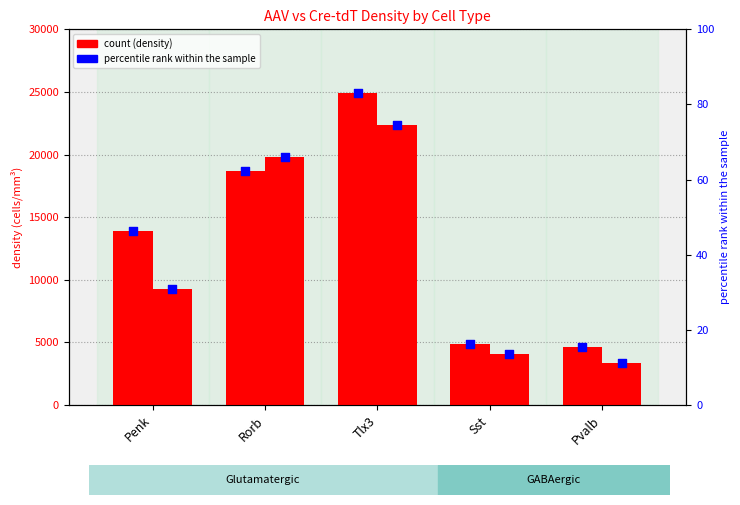

Which series contains the lowest Y value?

percentile rank (AAV)